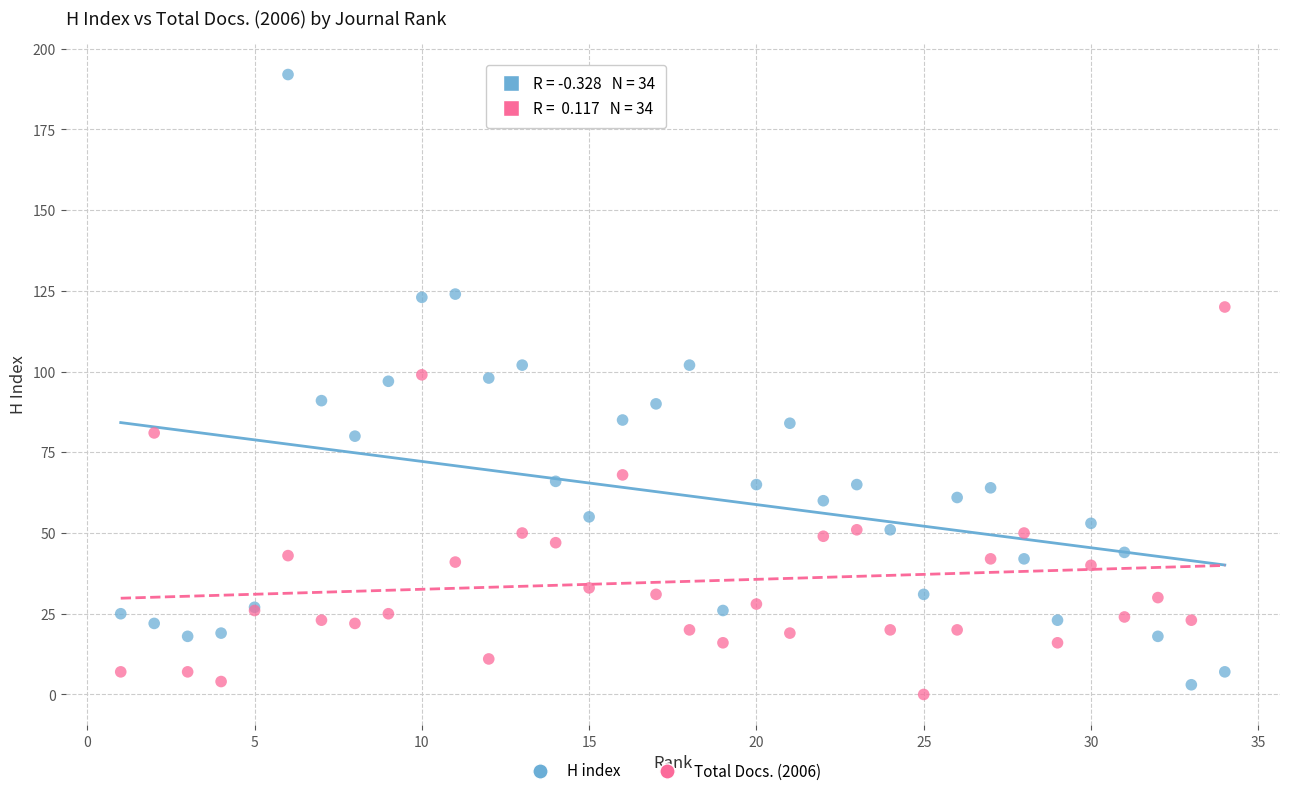

Which series contains the highest Y value?

H index